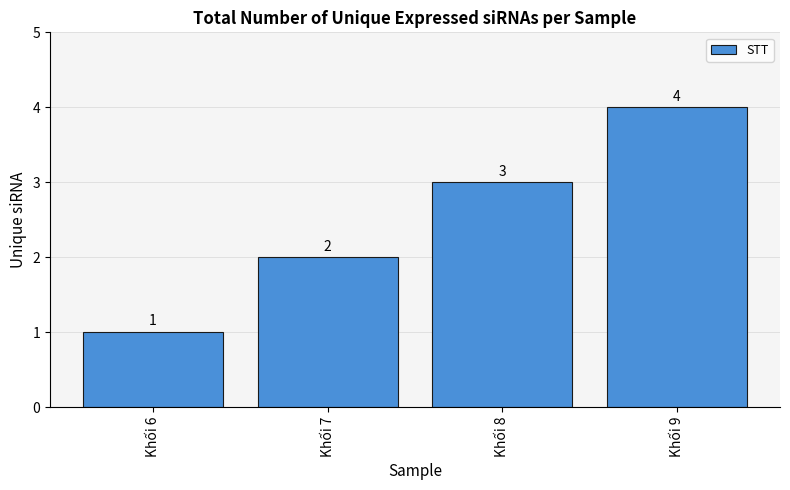

Which has a higher value, Khối 7 or Khối 6?

Khối 7